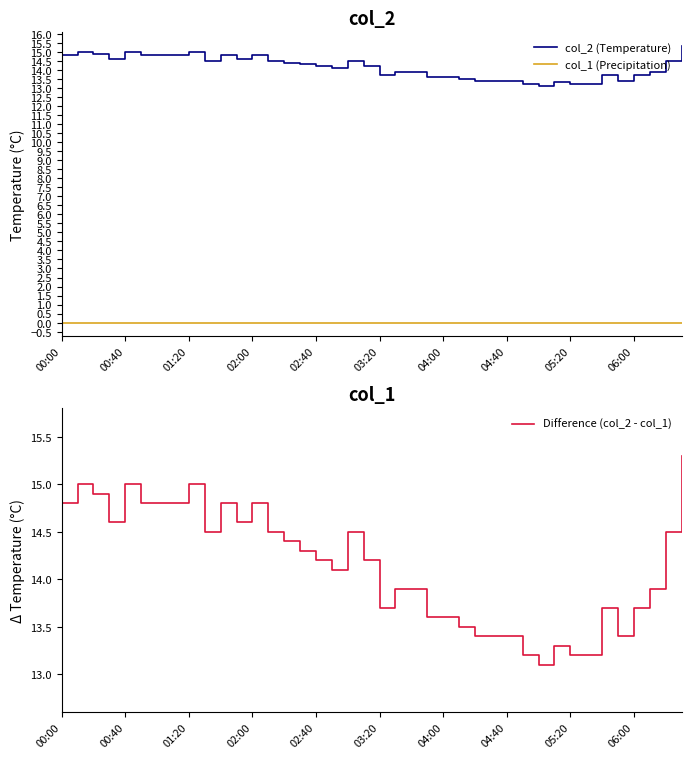

The value of col_1 (Precipitation) at 04:40 is 0.0. True or false?

True